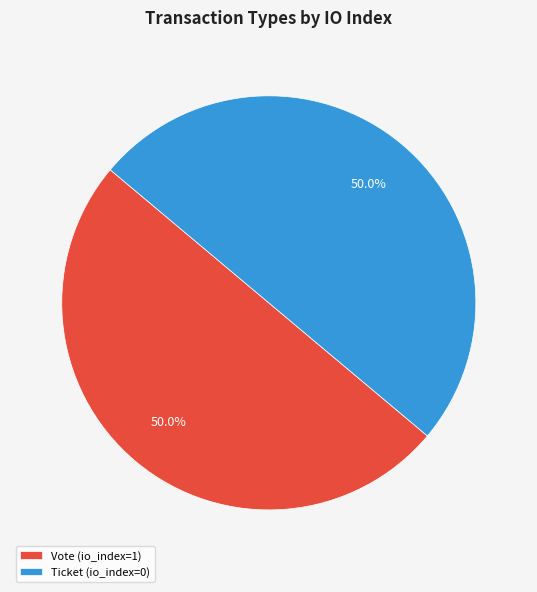

Do Vote (io_index=1) and Ticket (io_index=0) together represent more than half of the pie?

Yes